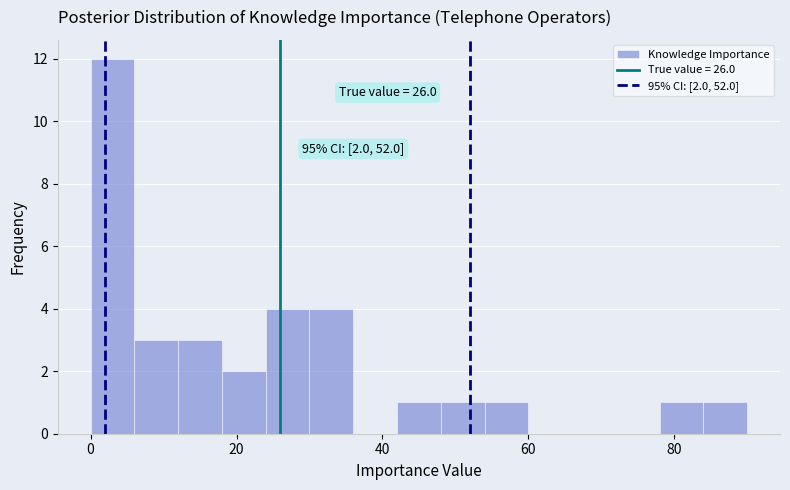

Read against the x-axis, roughly where is the centre of the tallest bar?

4